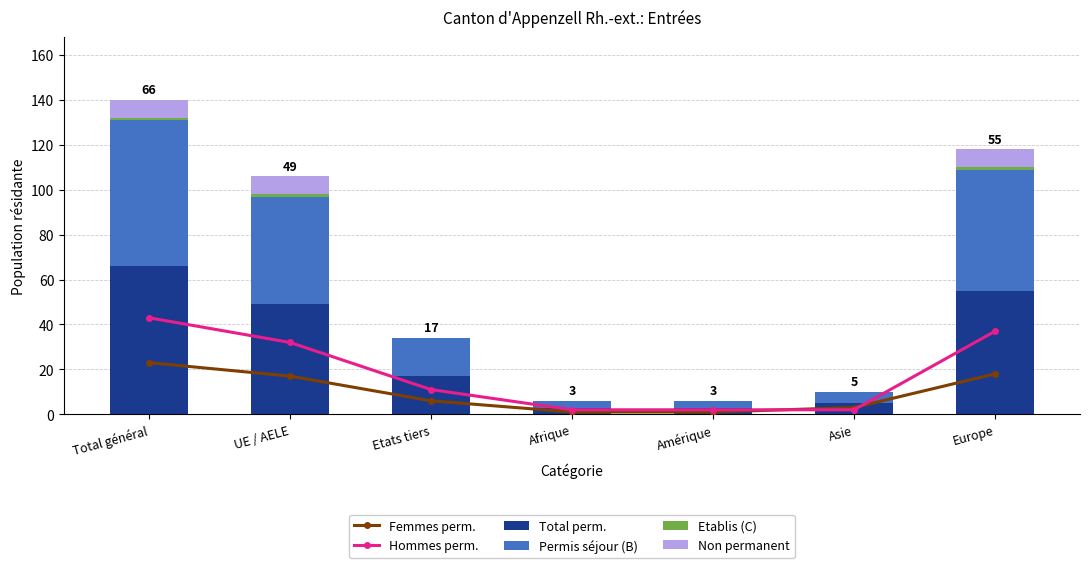

The value of Etablis (C) at Amérique is 0. True or false?

True